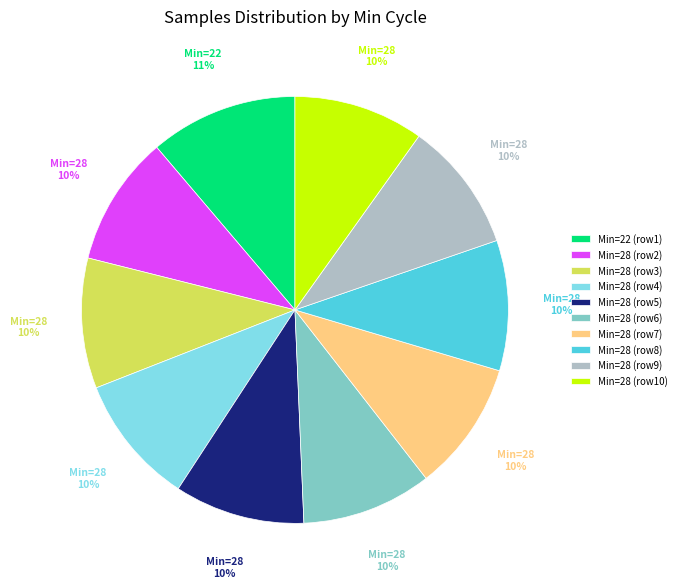

Is there a majority slice in this chart?

No